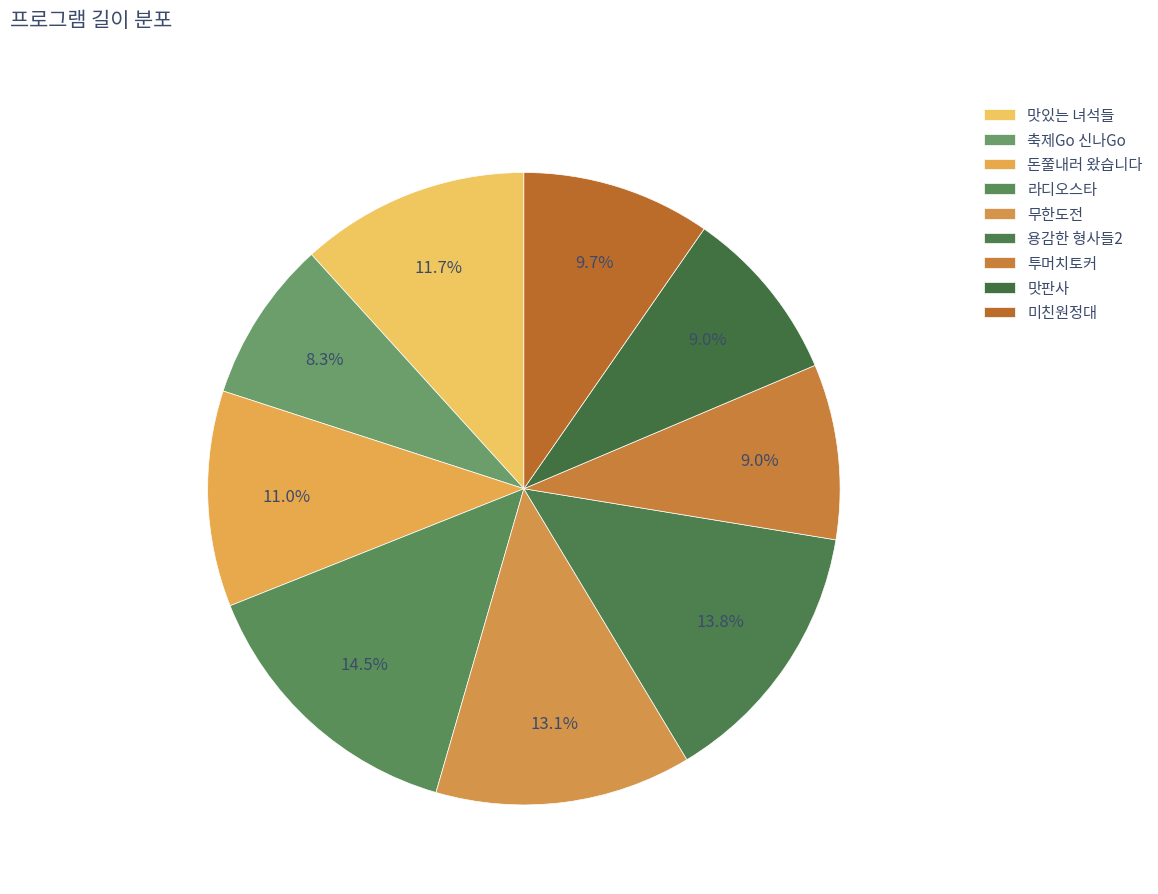

Does 투머치토커 account for over 50% of the chart?

No